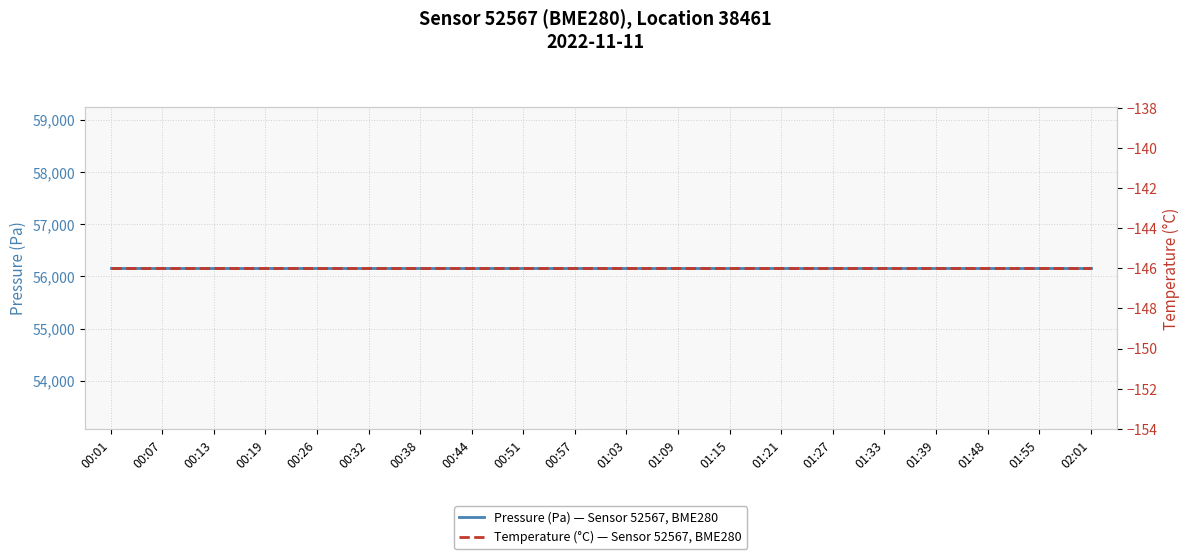

What is the label of the 16th point from the left?

01:33